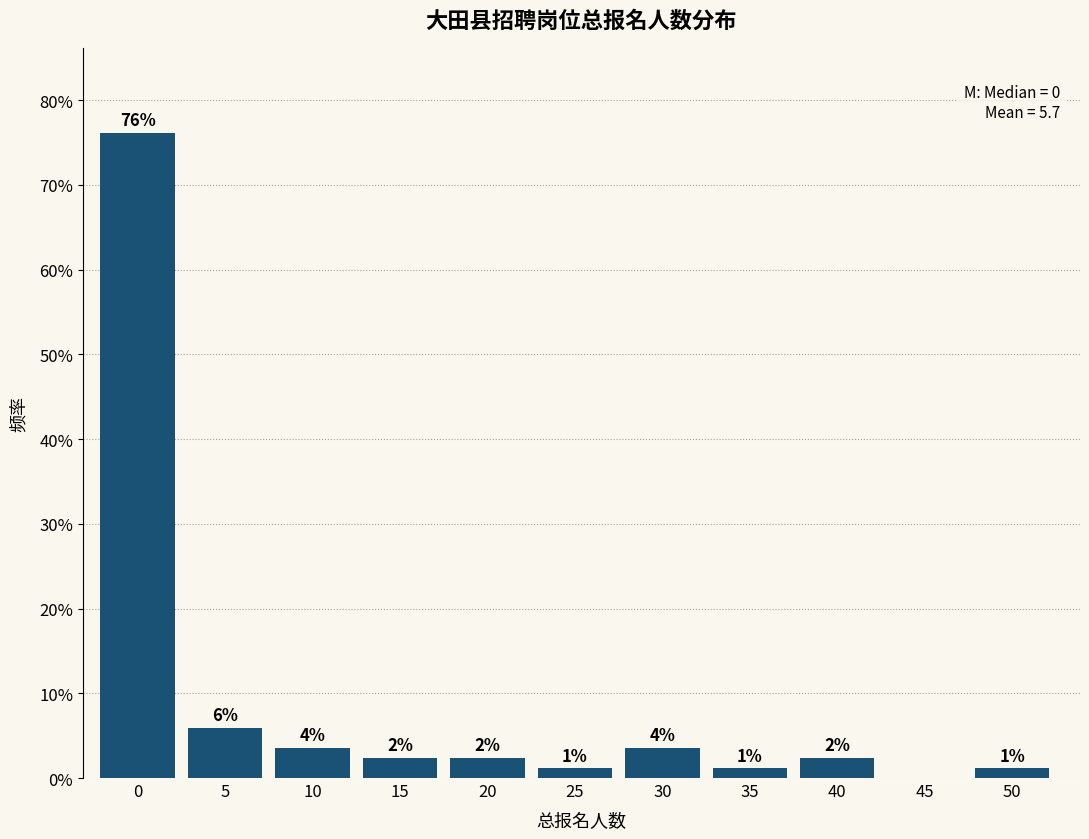

Are the bars horizontal?

No